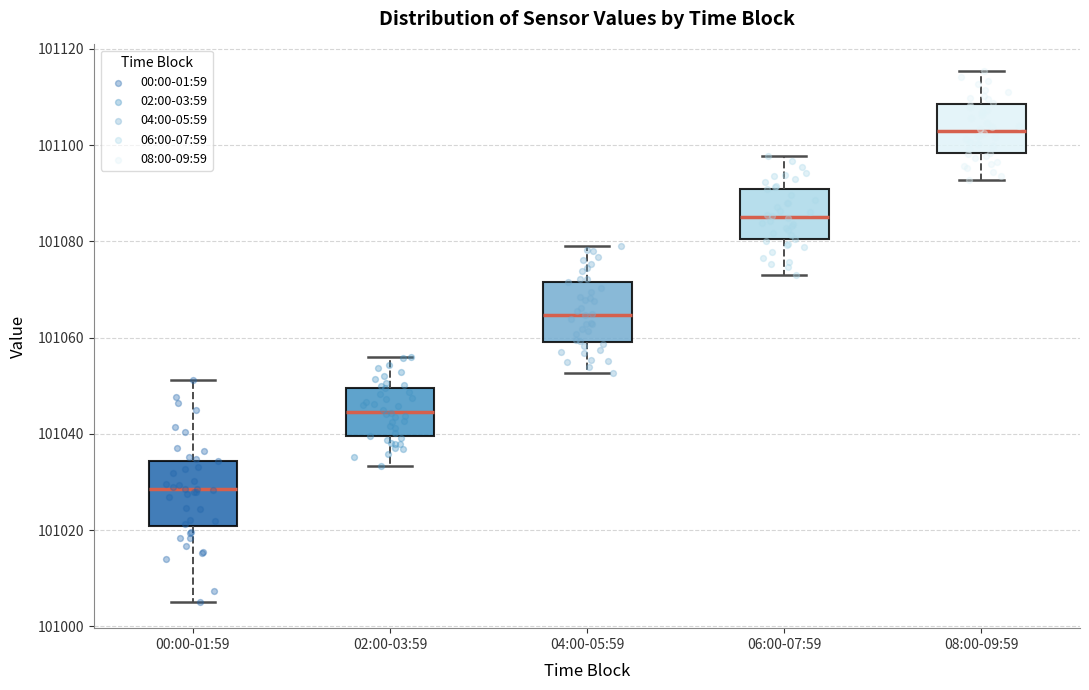

Reading left to right, read every box against the y-axis: the position of its median line, the range the box covers, and the ends of its whiskers. The values are not printed on the chart, so give them approximately, as read against the axis.

00:00-01:59: median 101028, box 101020 to 101034, whiskers 101006 to 101052
02:00-03:59: median 101044, box 101040 to 101050, whiskers 101034 to 101056
04:00-05:59: median 101064, box 101060 to 101072, whiskers 101052 to 101080
06:00-07:59: median 101086, box 101080 to 101090, whiskers 101074 to 101098
08:00-09:59: median 101102, box 101098 to 101108, whiskers 101092 to 101116